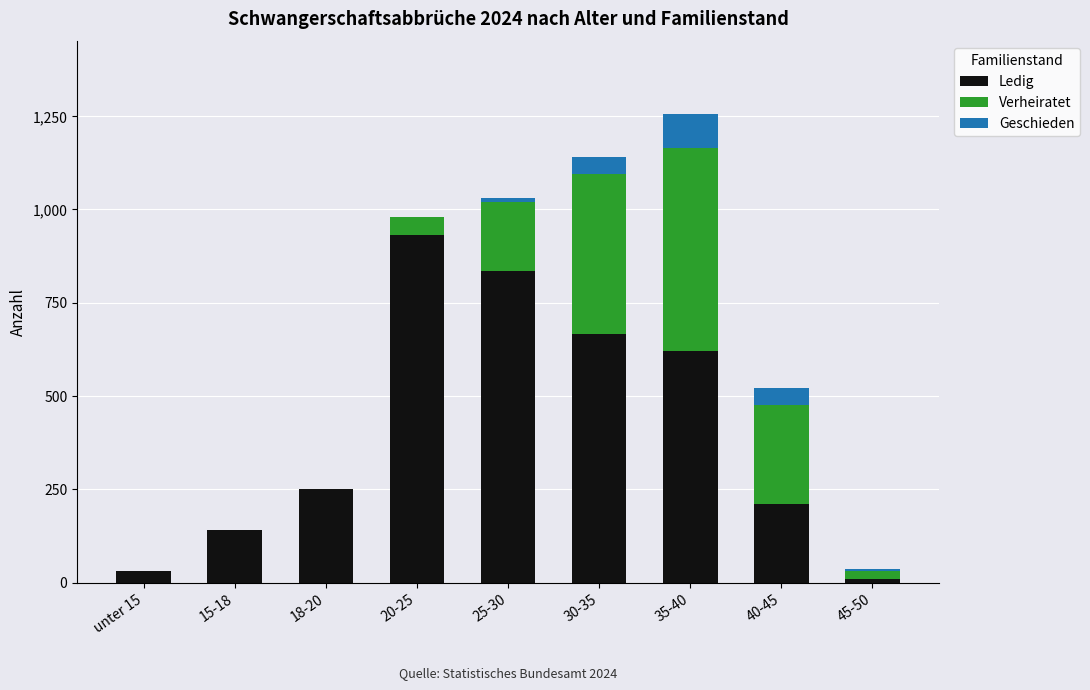

At which category is the sum across all series the highest?

35-40